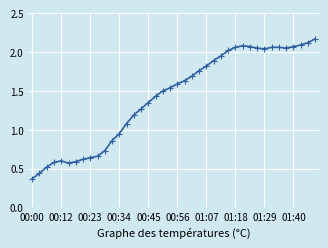

What is the difference between the second highest and second lowest values?

1.7